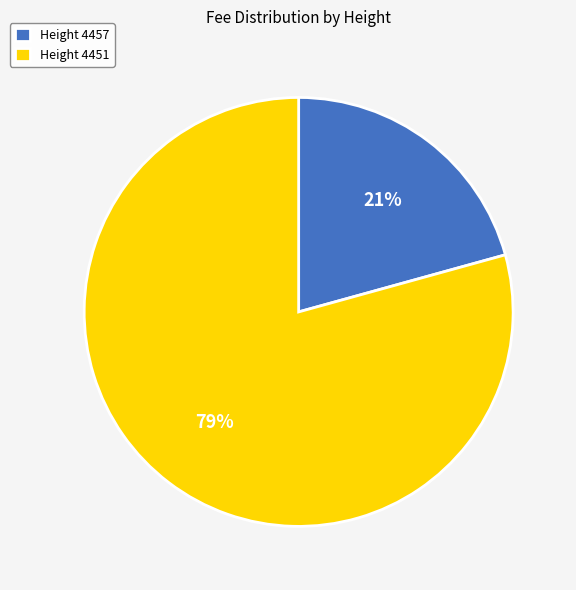

Which slice is the largest?

Height 4451